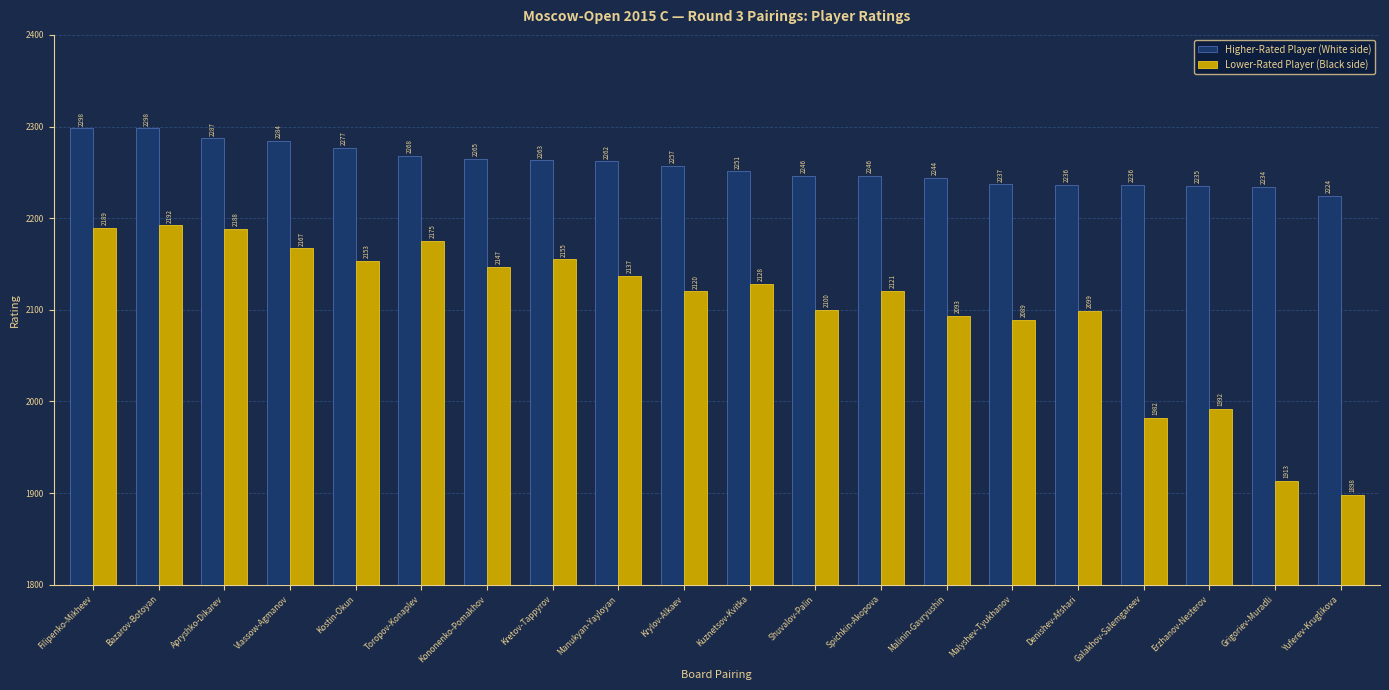

How many bars are there in total?

40